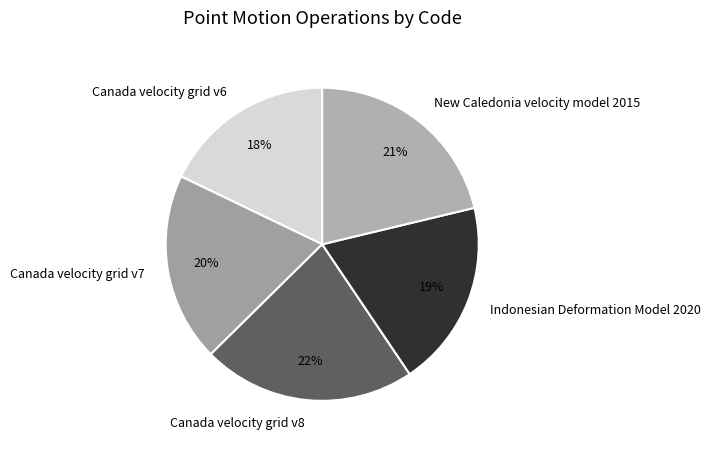

Combined, do Canada velocity grid v6 and Canada velocity grid v8 account for over 50%?

No